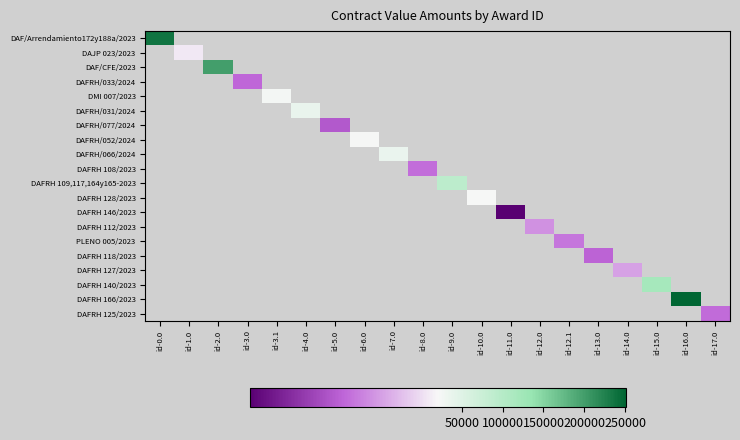

Which label corresponds to the smallest value in the chart?

id-11.0